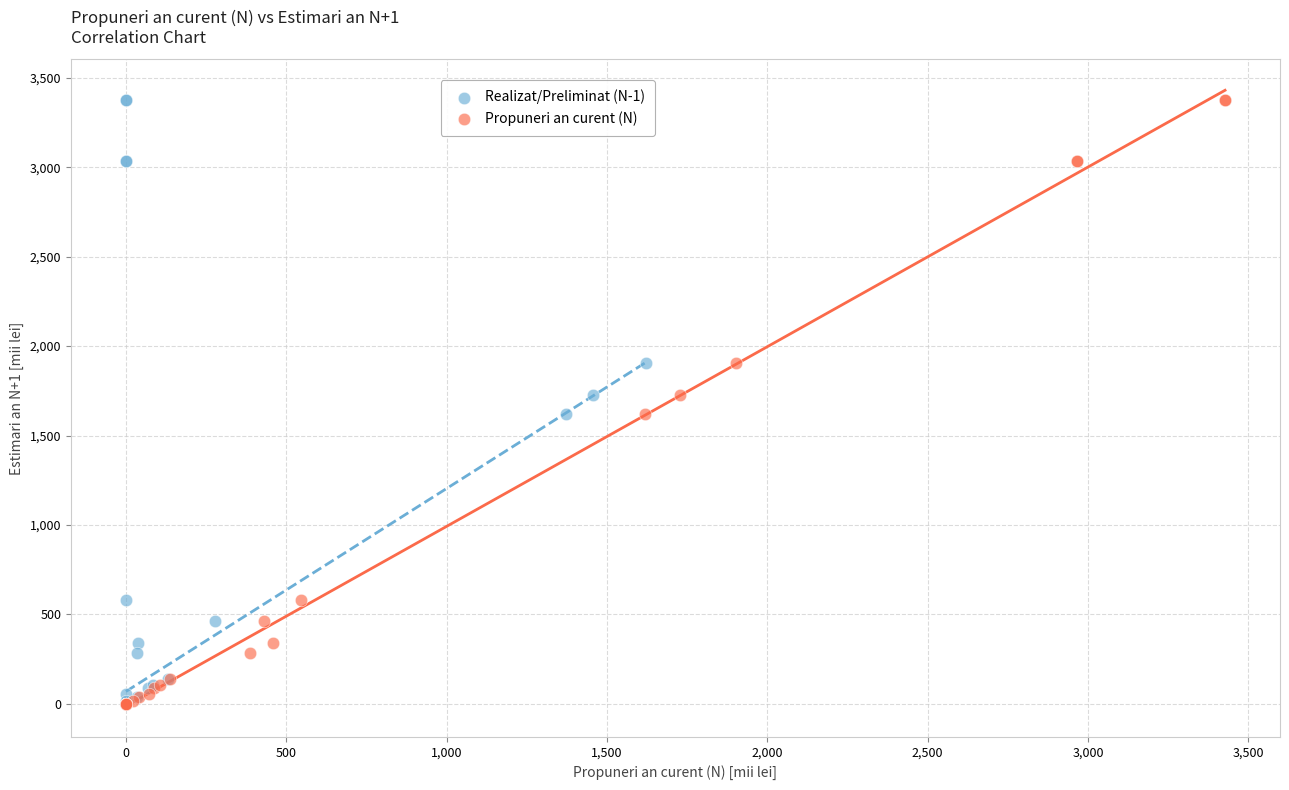

What are all the series names shown in the legend?

Realizat/Preliminat (N-1), Propuneri an curent (N)